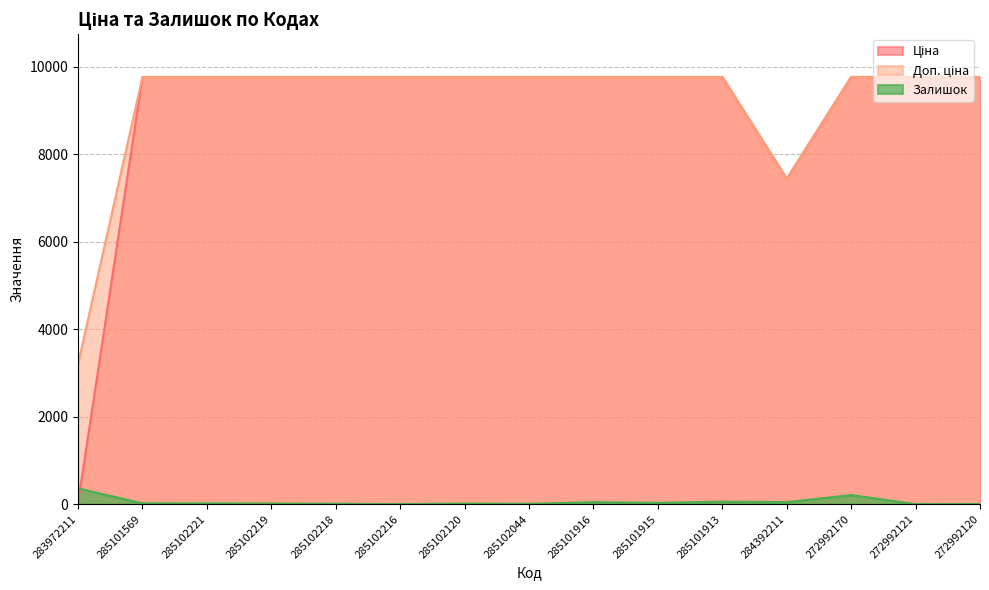

What are all the series names shown in the legend?

Ціна, Доп. ціна, Залишок